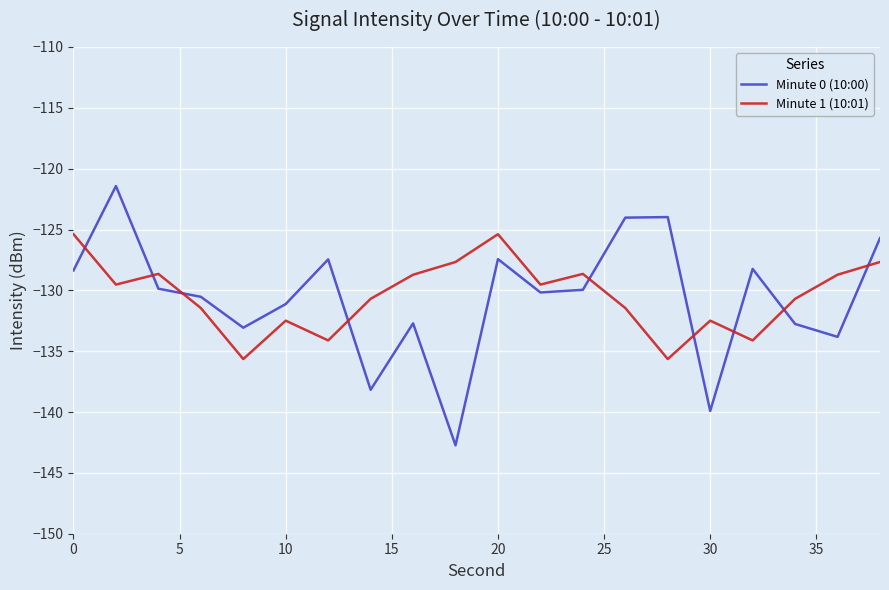

What is the average value of the Minute 0 (10:00) series?

-130.6